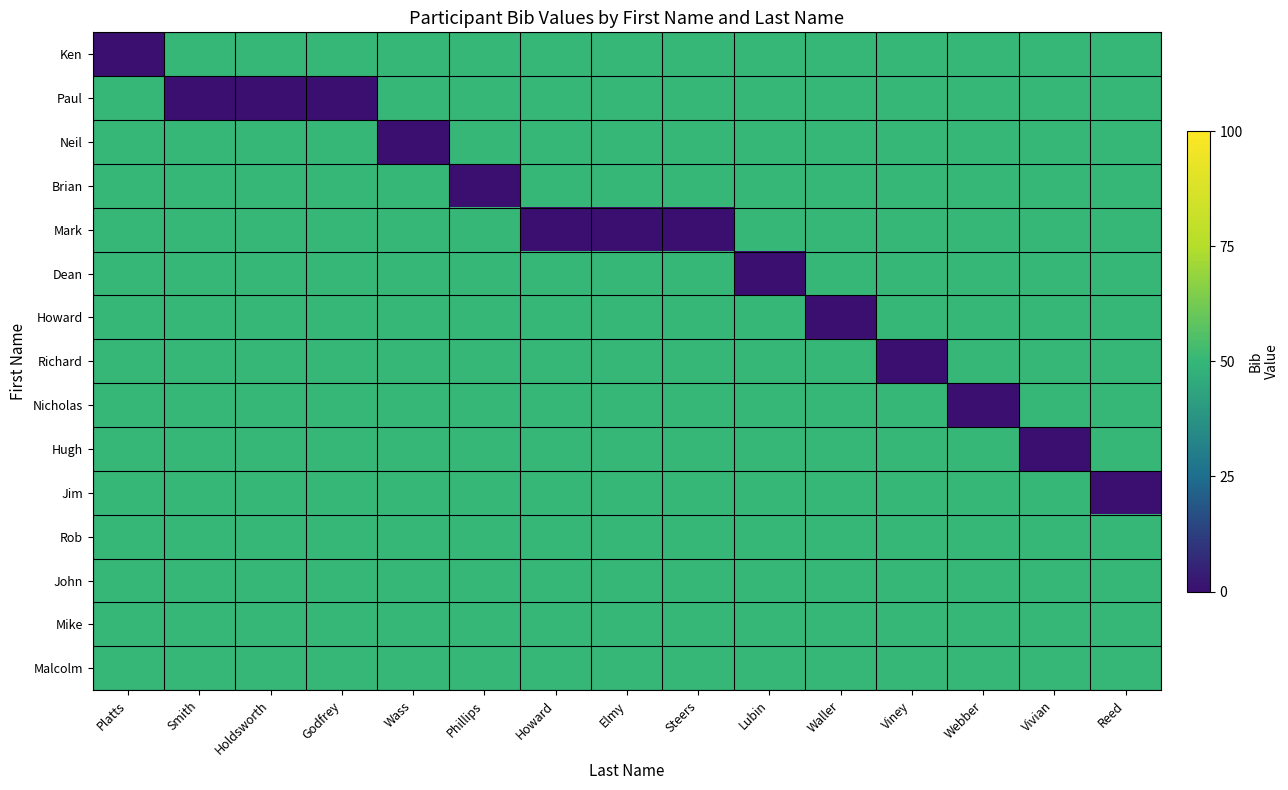

Reading right to left, list all the values displayed in this chart.

Ken: Reed=50	Vivian=50	Webber=50	Viney=50	Waller=50	Lubin=50	Steers=50	Elmy=50	Howard=50	Phillips=50	Wass=50	Godfrey=50	Holdsworth=50	Smith=50	Platts=0
Paul: Reed=50	Vivian=50	Webber=50	Viney=50	Waller=50	Lubin=50	Steers=50	Elmy=50	Howard=50	Phillips=50	Wass=50	Godfrey=0	Holdsworth=0	Smith=0	Platts=50
Neil: Reed=50	Vivian=50	Webber=50	Viney=50	Waller=50	Lubin=50	Steers=50	Elmy=50	Howard=50	Phillips=50	Wass=0	Godfrey=50	Holdsworth=50	Smith=50	Platts=50
Brian: Reed=50	Vivian=50	Webber=50	Viney=50	Waller=50	Lubin=50	Steers=50	Elmy=50	Howard=50	Phillips=0	Wass=50	Godfrey=50	Holdsworth=50	Smith=50	Platts=50
Mark: Reed=50	Vivian=50	Webber=50	Viney=50	Waller=50	Lubin=50	Steers=0	Elmy=0	Howard=0	Phillips=50	Wass=50	Godfrey=50	Holdsworth=50	Smith=50	Platts=50
Dean: Reed=50	Vivian=50	Webber=50	Viney=50	Waller=50	Lubin=0	Steers=50	Elmy=50	Howard=50	Phillips=50	Wass=50	Godfrey=50	Holdsworth=50	Smith=50	Platts=50
Howard: Reed=50	Vivian=50	Webber=50	Viney=50	Waller=0	Lubin=50	Steers=50	Elmy=50	Howard=50	Phillips=50	Wass=50	Godfrey=50	Holdsworth=50	Smith=50	Platts=50
Richard: Reed=50	Vivian=50	Webber=50	Viney=0	Waller=50	Lubin=50	Steers=50	Elmy=50	Howard=50	Phillips=50	Wass=50	Godfrey=50	Holdsworth=50	Smith=50	Platts=50
Nicholas: Reed=50	Vivian=50	Webber=0	Viney=50	Waller=50	Lubin=50	Steers=50	Elmy=50	Howard=50	Phillips=50	Wass=50	Godfrey=50	Holdsworth=50	Smith=50	Platts=50
Hugh: Reed=50	Vivian=0	Webber=50	Viney=50	Waller=50	Lubin=50	Steers=50	Elmy=50	Howard=50	Phillips=50	Wass=50	Godfrey=50	Holdsworth=50	Smith=50	Platts=50
Jim: Reed=0	Vivian=50	Webber=50	Viney=50	Waller=50	Lubin=50	Steers=50	Elmy=50	Howard=50	Phillips=50	Wass=50	Godfrey=50	Holdsworth=50	Smith=50	Platts=50
Rob: Reed=50	Vivian=50	Webber=50	Viney=50	Waller=50	Lubin=50	Steers=50	Elmy=50	Howard=50	Phillips=50	Wass=50	Godfrey=50	Holdsworth=50	Smith=50	Platts=50
John: Reed=50	Vivian=50	Webber=50	Viney=50	Waller=50	Lubin=50	Steers=50	Elmy=50	Howard=50	Phillips=50	Wass=50	Godfrey=50	Holdsworth=50	Smith=50	Platts=50
Mike: Reed=50	Vivian=50	Webber=50	Viney=50	Waller=50	Lubin=50	Steers=50	Elmy=50	Howard=50	Phillips=50	Wass=50	Godfrey=50	Holdsworth=50	Smith=50	Platts=50
Malcolm: Reed=50	Vivian=50	Webber=50	Viney=50	Waller=50	Lubin=50	Steers=50	Elmy=50	Howard=50	Phillips=50	Wass=50	Godfrey=50	Holdsworth=50	Smith=50	Platts=50